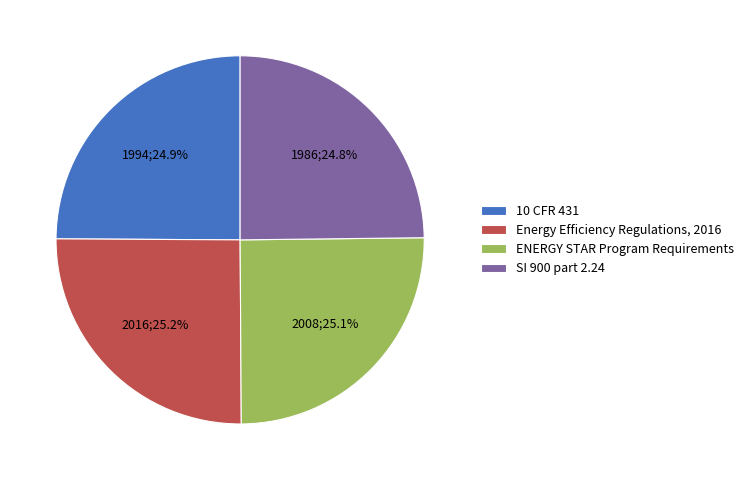

What percentage is NOT represented by 10 CFR 431?

75.1%